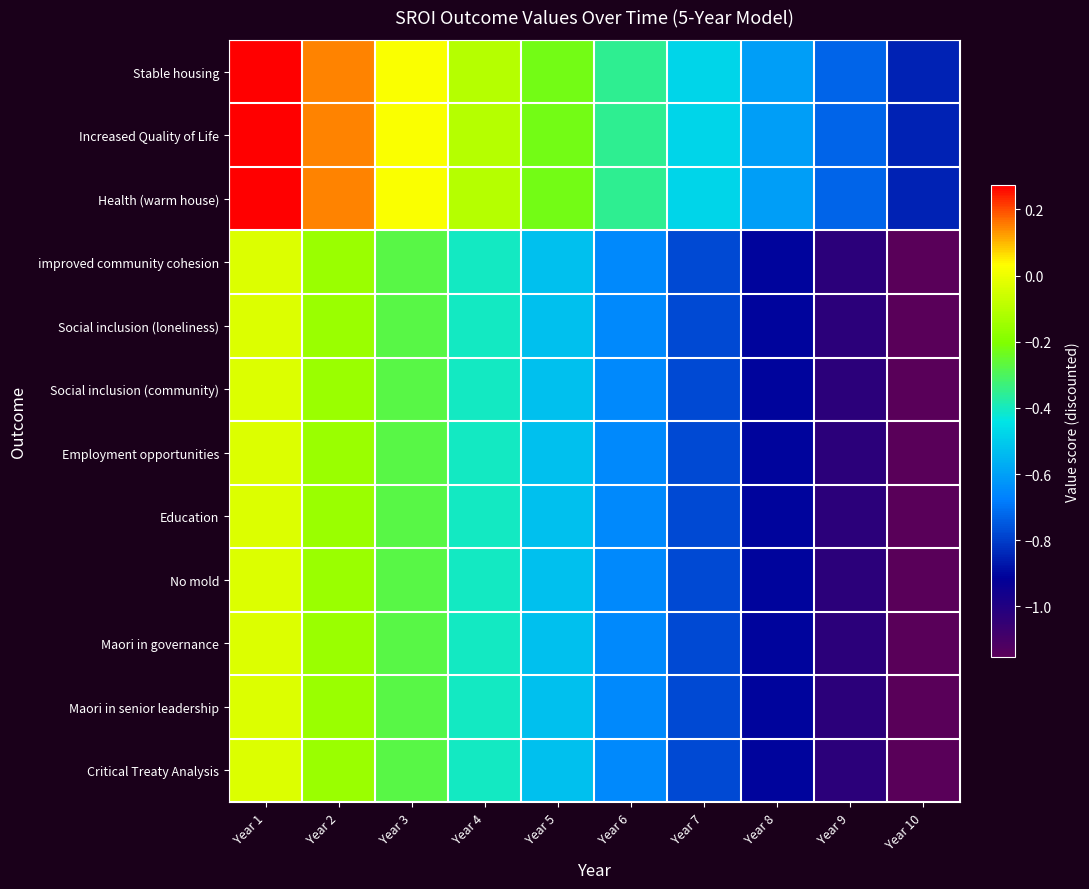

Count the number of data series in this chart.

12